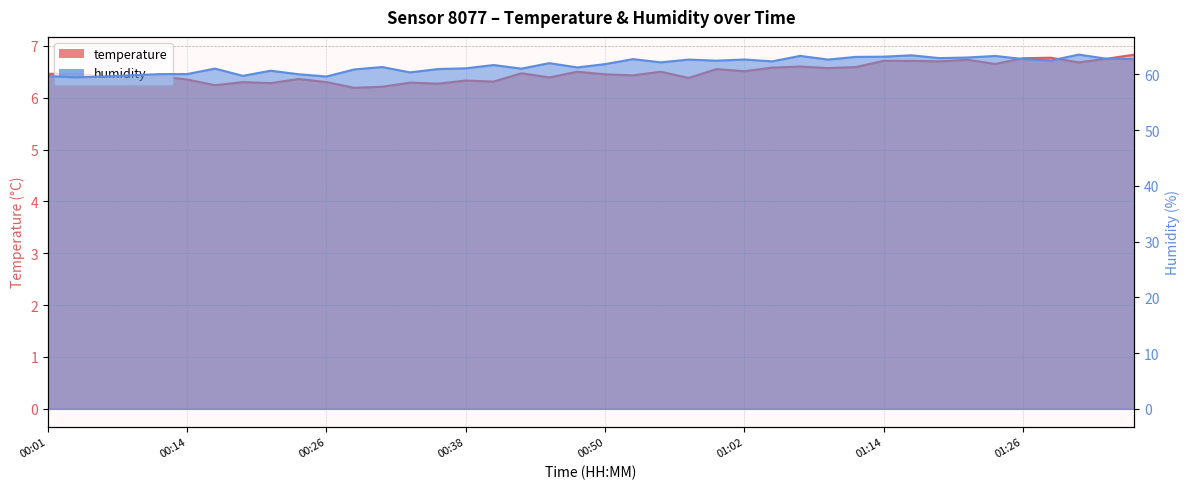

Which has a higher value, 01:22 or 01:00?

01:22